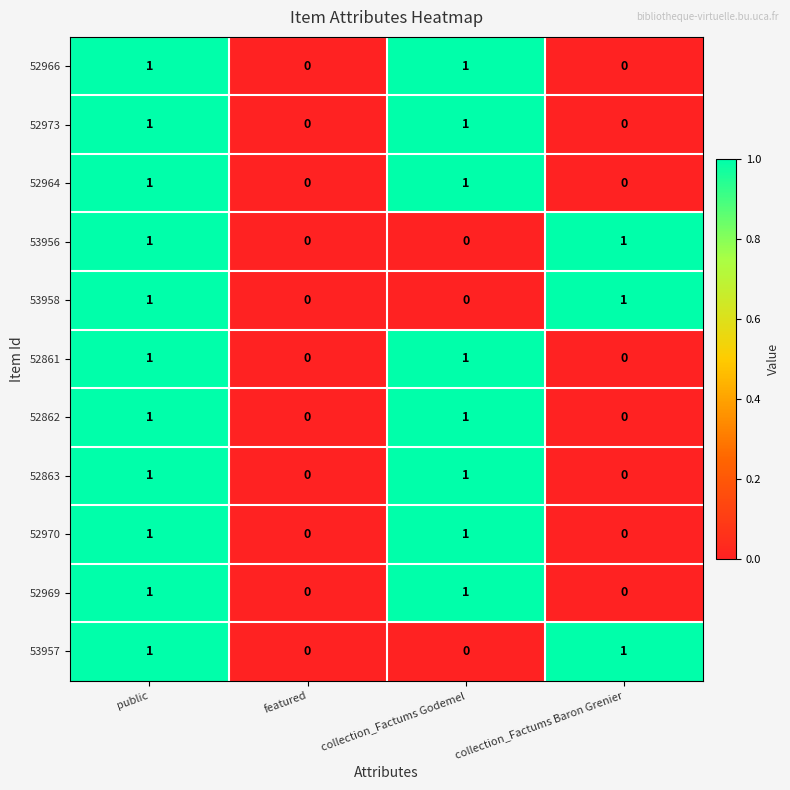

At which category is the sum across all series the highest?

public